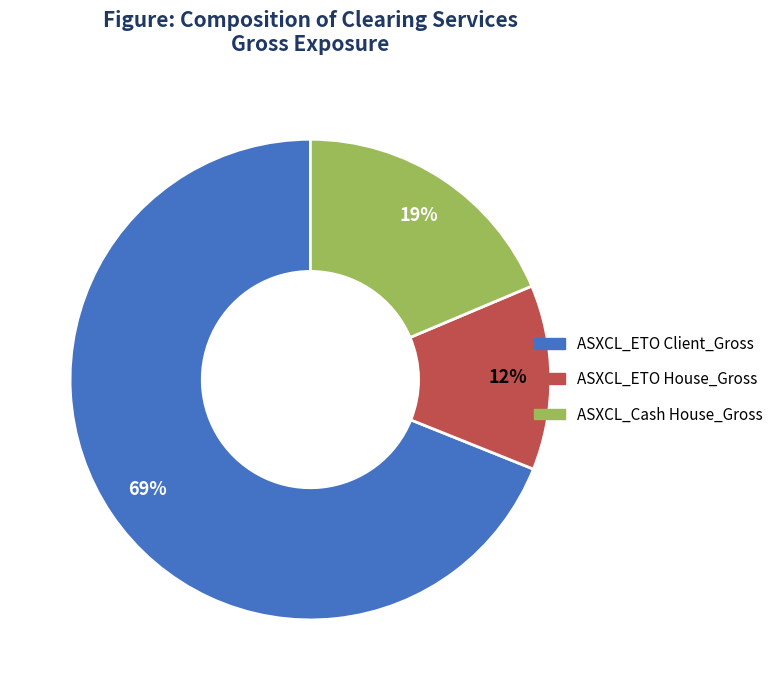

What is the majority slice?

ASXCL_ETO Client_Gross